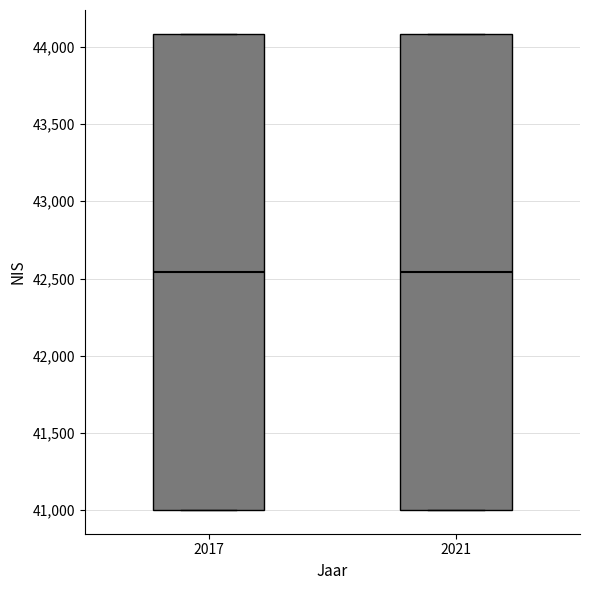

Where does the median line of the box at x = 2017 sit on the y-axis? The values are not printed on the chart, so give them approximately, as read against the axis.

42550